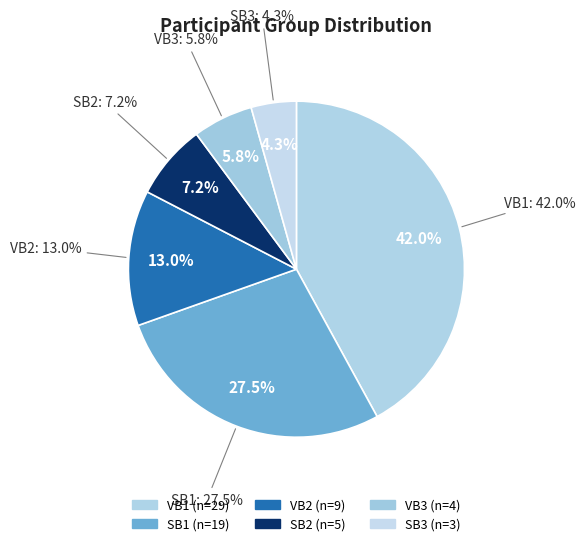

Does SB1 represent more than half of the total?

No